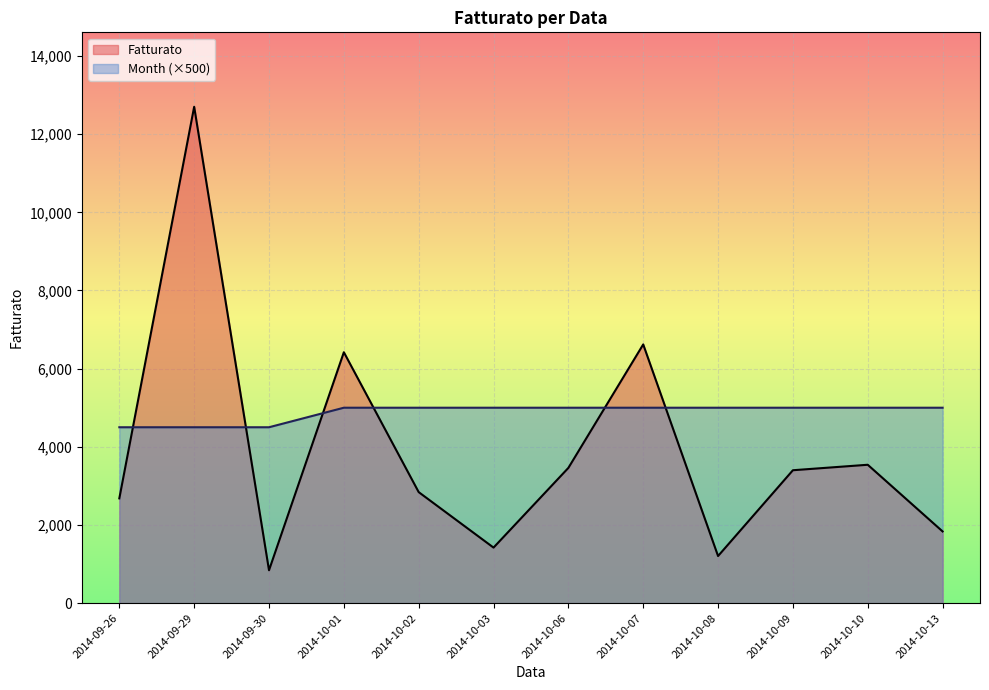

Rank the series by their maximum value, from highest to lowest.

Fatturato, Month (×500)